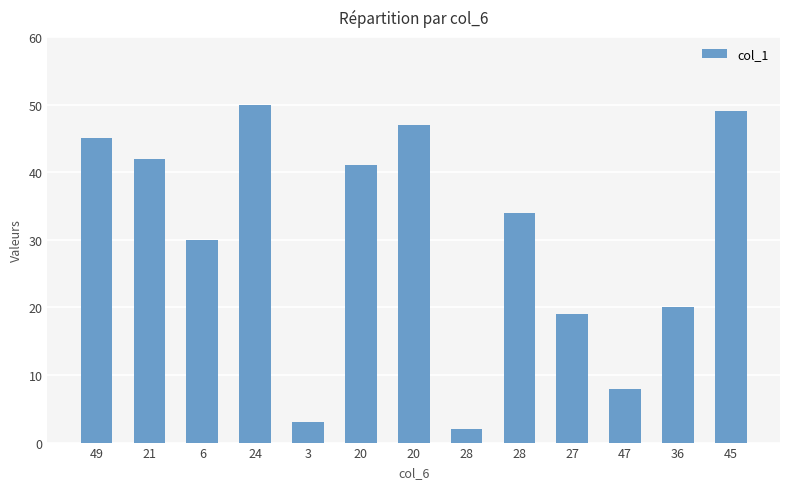

What is the average value?

30